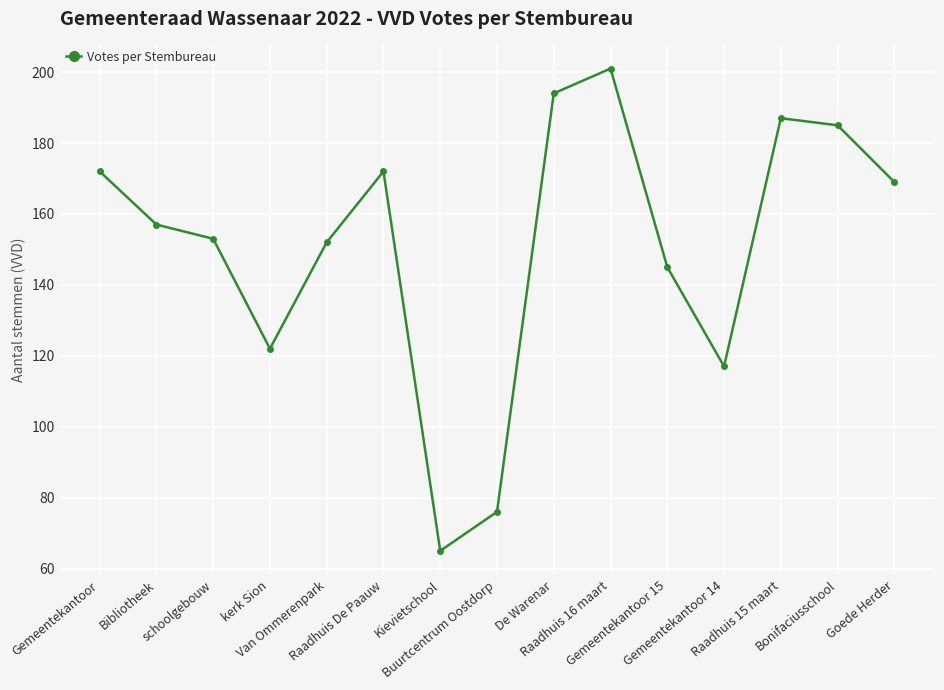

Reading right to left, list all the values displayed in this chart.

169	185	187	117	145	201	194	76	65	172	152	122	153	157	172